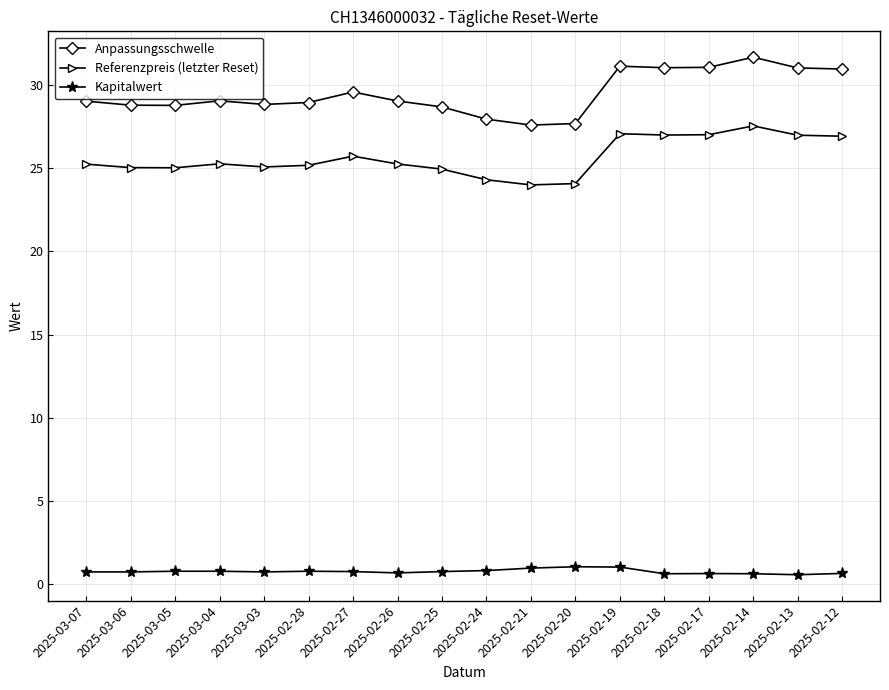

Which series has the largest total across all categories?

Anpassungsschwelle